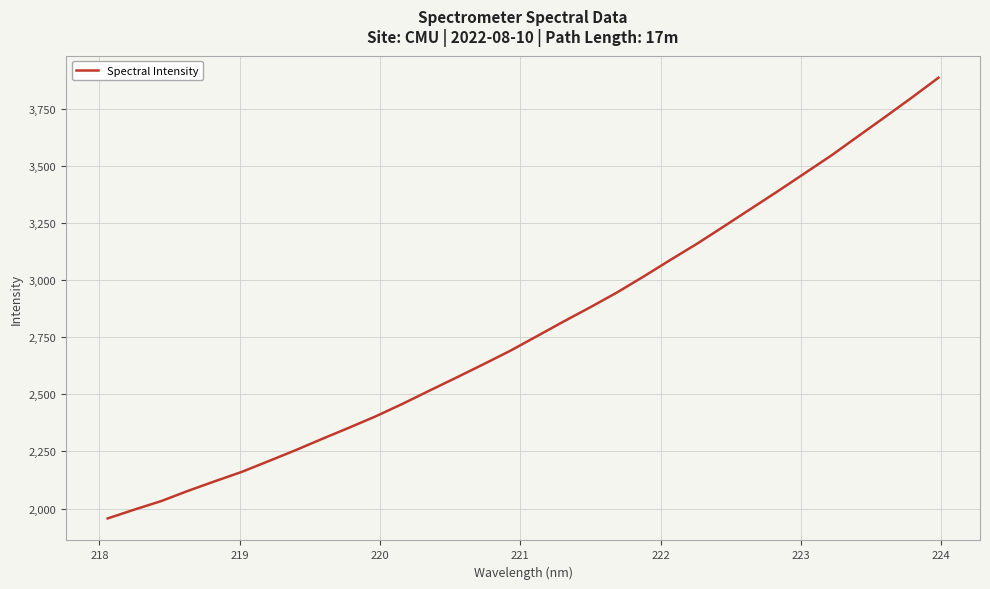

What is the minimum value shown in the chart?

1956.8